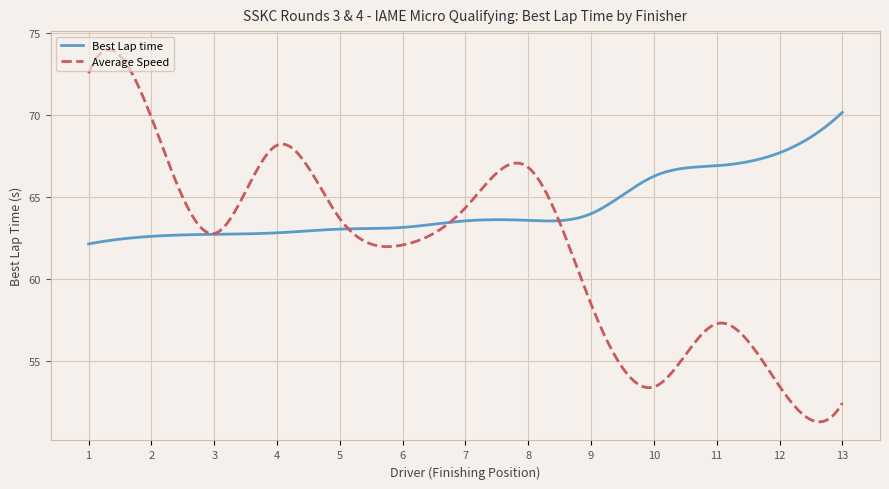

Which series has the largest range (max minus min)?

Average Speed